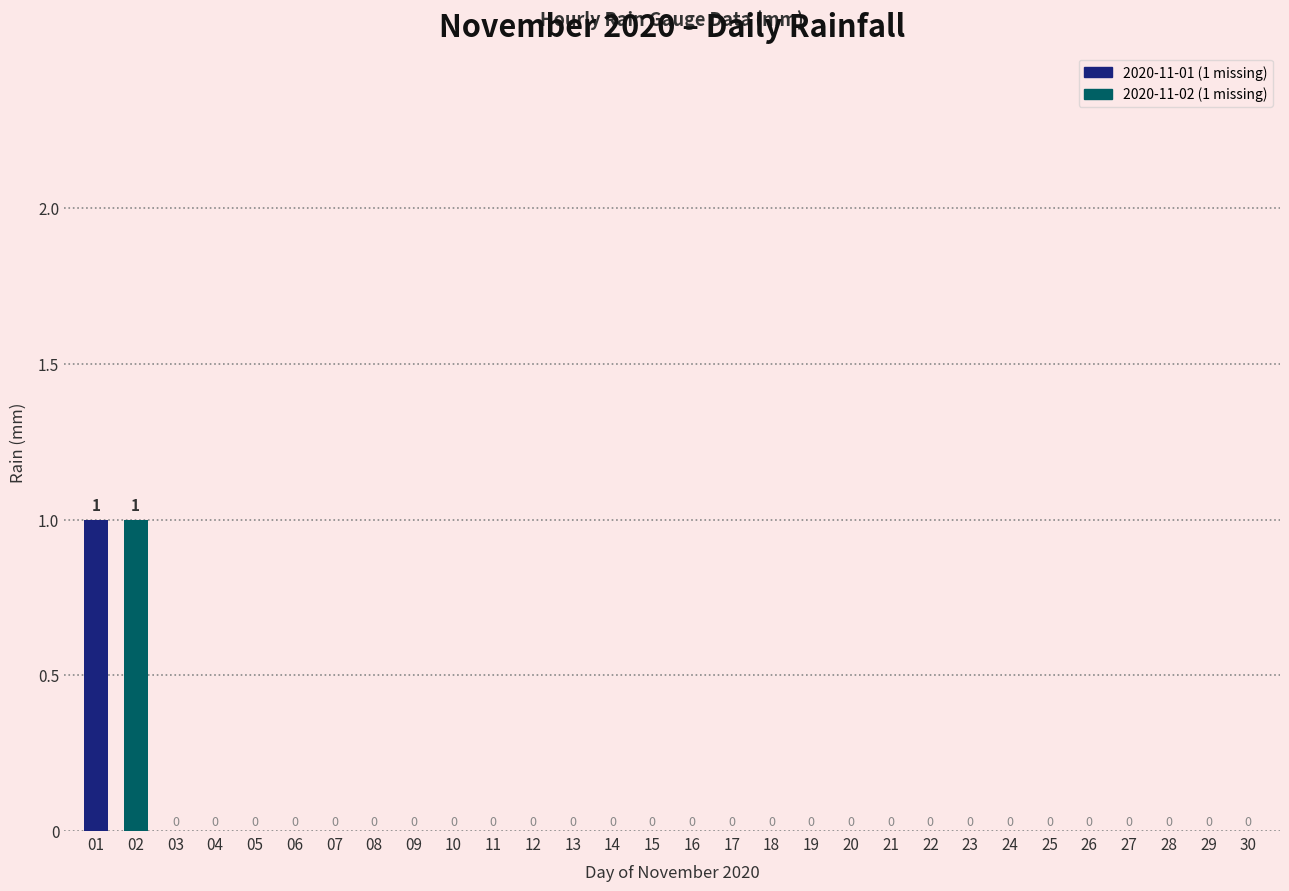

How many values are between 0 and 1?

30